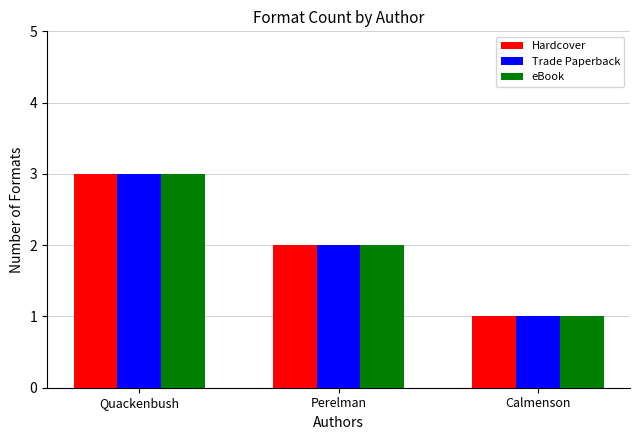

Rank the categories by eBook value from highest to lowest.

Quackenbush, Perelman, Calmenson